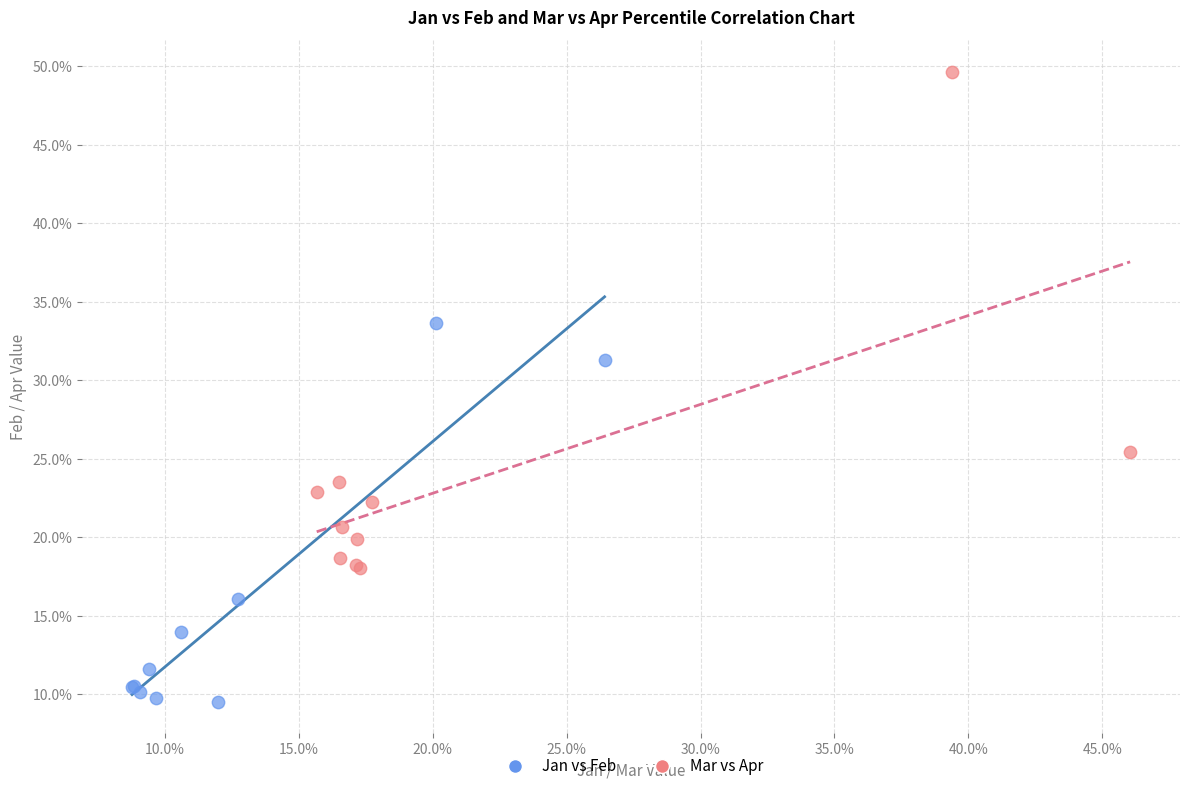

What are all the series names shown in the legend?

Jan vs Feb, Mar vs Apr